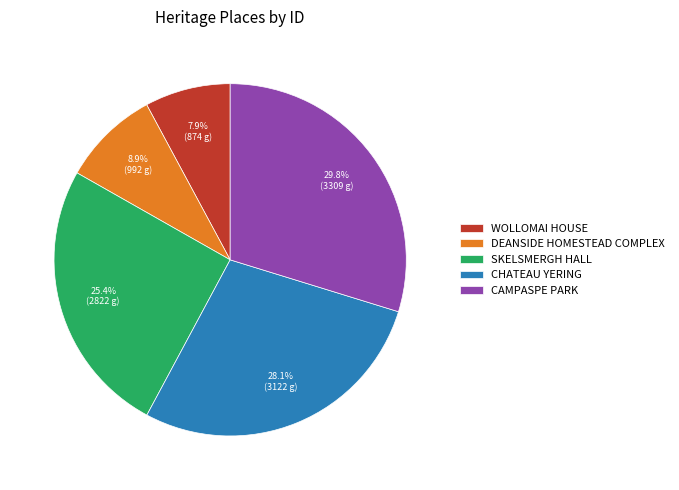

Does SKELSMERGH HALL account for over 50% of the chart?

No